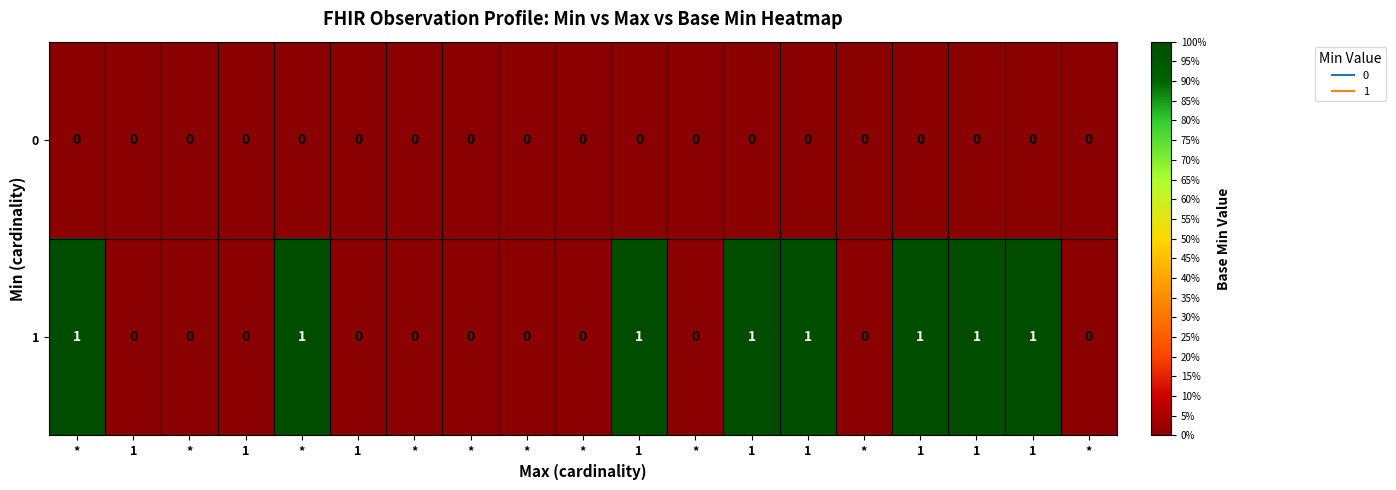

How many distinct data groups are displayed?

2